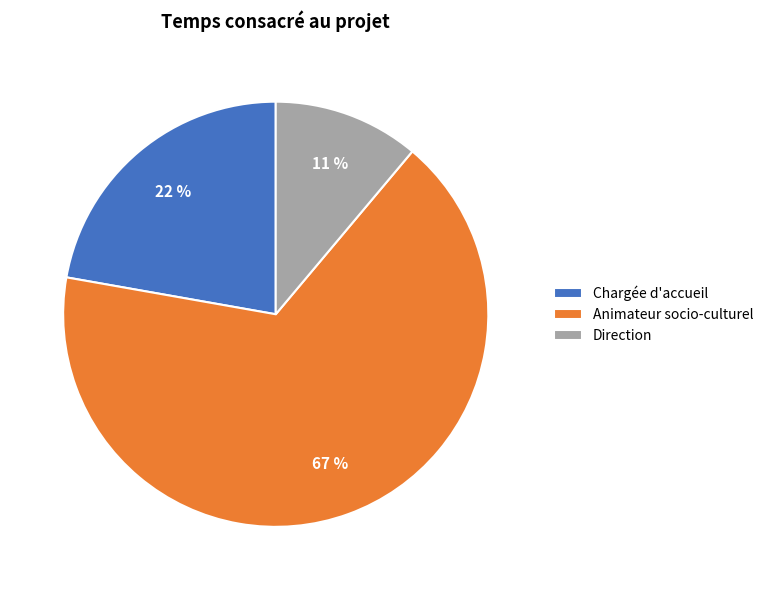

Which category has the smallest portion of the pie?

Direction